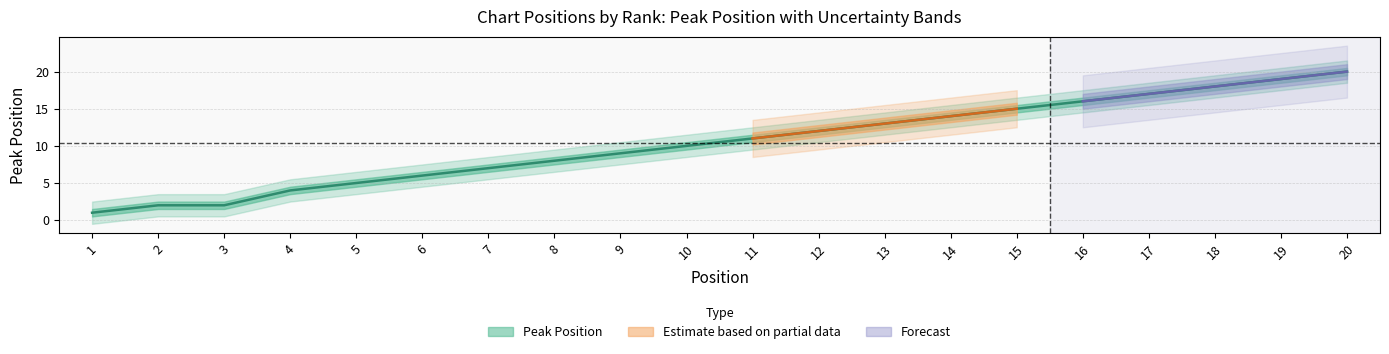

Does the chart display data point markers on the line(s)?

No